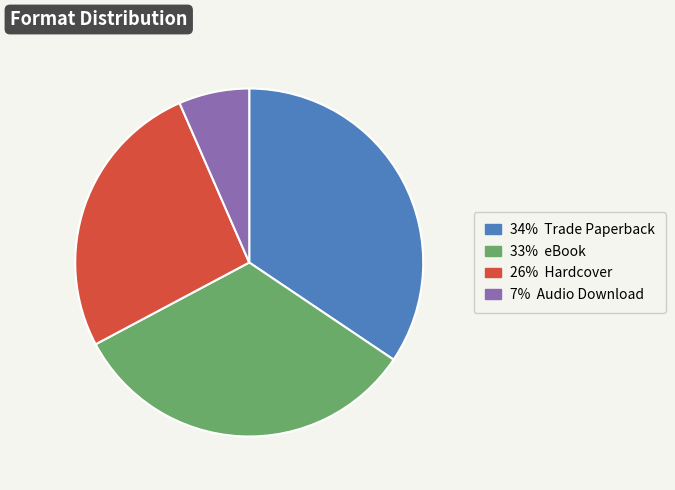

The 26% Hardcover slice represents 26% of the pie. True or false?

True